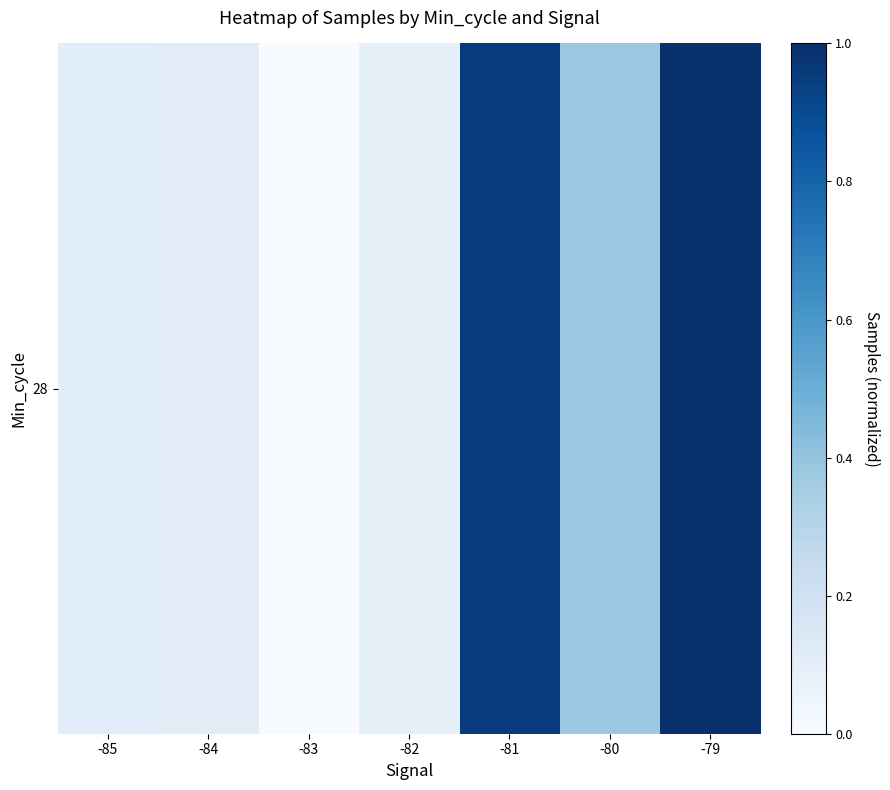

What is the sum of the values at -80 and -81?

1.3